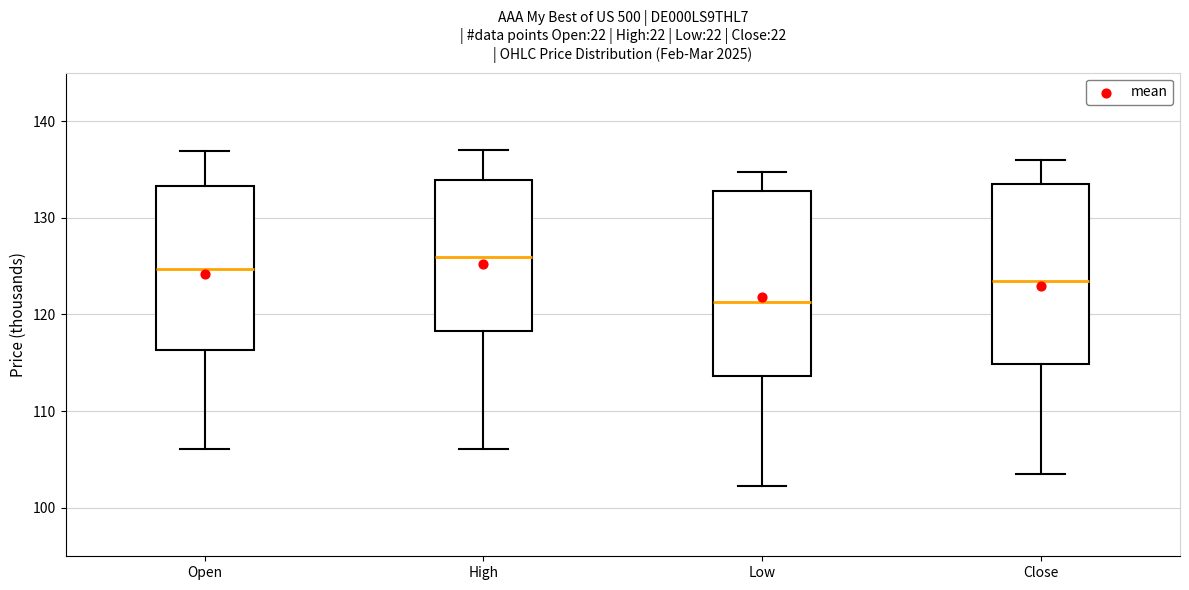

Reading left to right, read every box against the y-axis: the position of its median line, the range the box covers, and the ends of its whiskers. The values are not printed on the chart, so give them approximately, as read against the axis.

Open: median 125, box 116 to 133, whiskers 106 to 137
High: median 126, box 118 to 134, whiskers 106 to 137
Low: median 121, box 114 to 133, whiskers 102 to 135
Close: median 123, box 115 to 133, whiskers 103 to 136